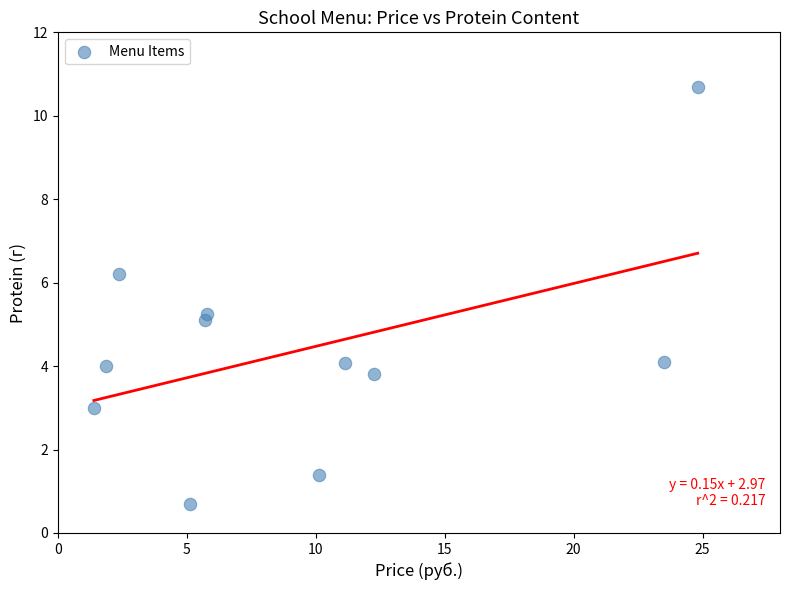

What is the average Y value?

4.4